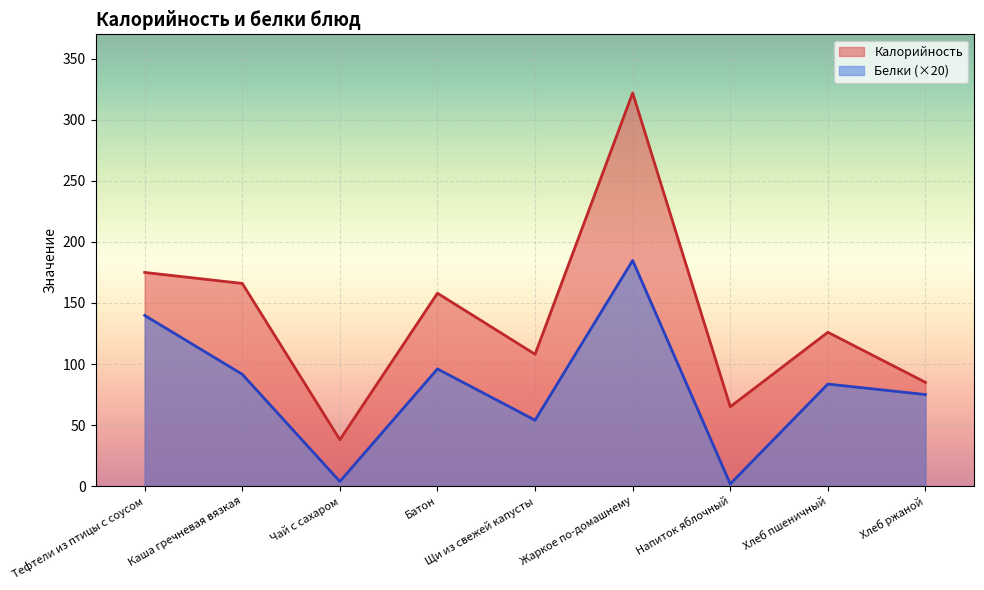

Reading left to right, what are all the values shown in this chart?

Калорийность: 175.0	166.0	38.0	158.0	108.0	322.0	65.0	126.0	85.0
Белки: 139.8	91.6	3.8	96.0	54.0	184.8	1.8	83.6	75.0